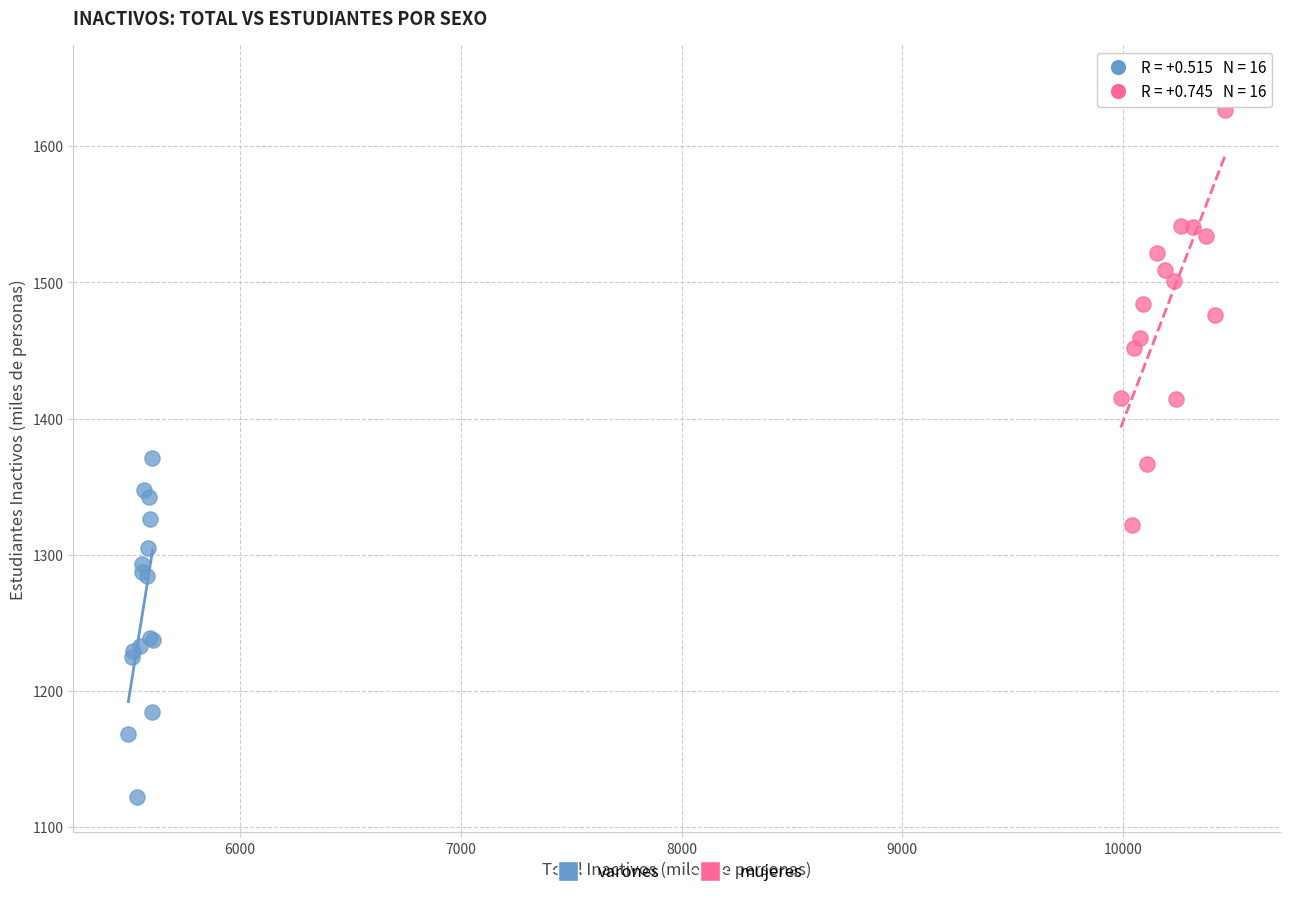

Which series reaches the minimum Y coordinate?

varones